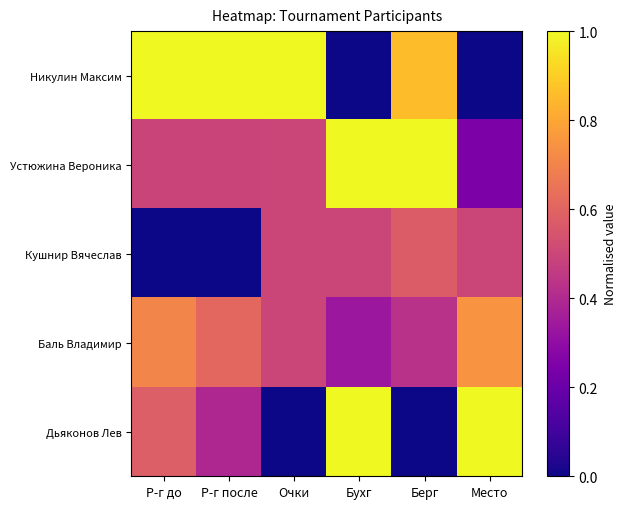

Reading right to left, what are all the values shown in this chart?

Никулин Максим: Место=0.0	Берг=0.9	Бухг=0.0	Очки=1.0	Р-г после=1.0	Р-г до=1.0
Устюжина Вероника: Место=0.2	Берг=1.0	Бухг=1.0	Очки=0.5	Р-г после=0.5	Р-г до=0.5
Кушнир Вячеслав: Место=0.5	Берг=0.6	Бухг=0.5	Очки=0.5	Р-г после=0.0	Р-г до=0.0
Баль Владимир: Место=0.7	Берг=0.4	Бухг=0.3	Очки=0.5	Р-г после=0.6	Р-г до=0.7
Дьяконов Лев: Место=1.0	Берг=0.0	Бухг=1.0	Очки=0.0	Р-г после=0.4	Р-г до=0.6